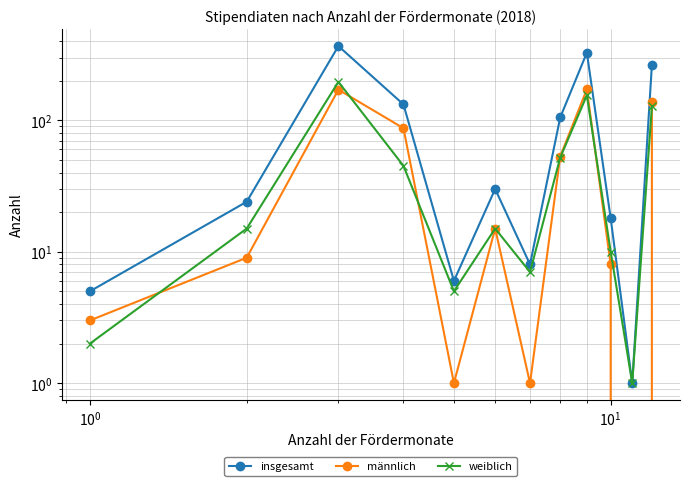

True or false: weiblich and insgesamt cross at least once.

False